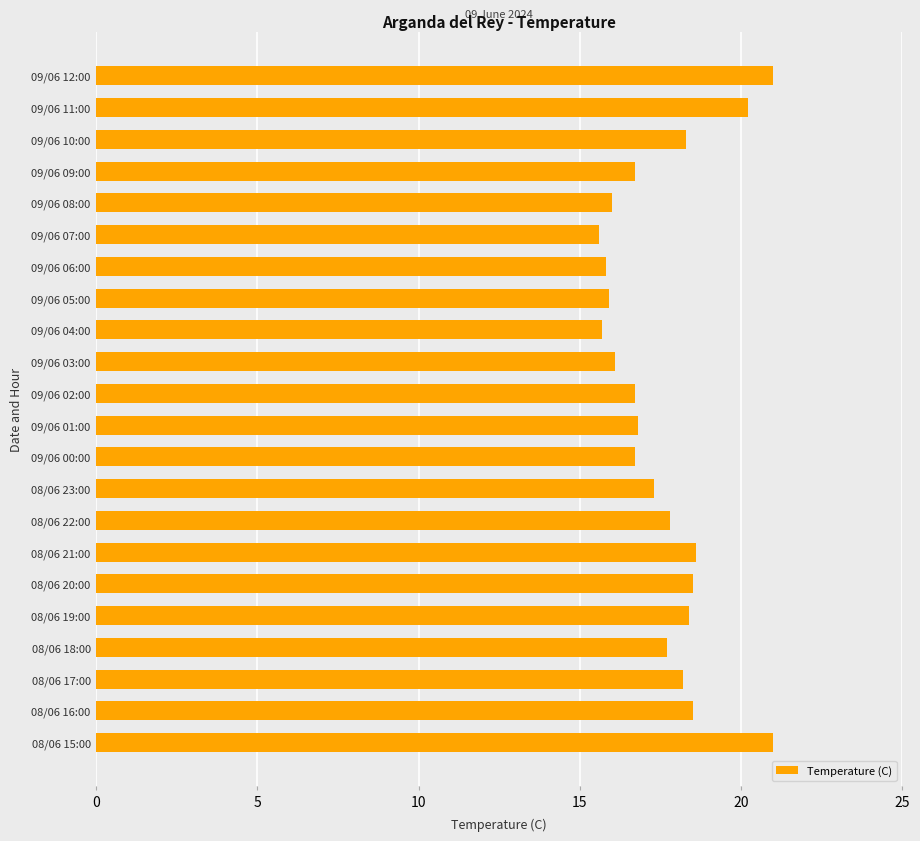

What is the maximum value shown in the chart?

21.0